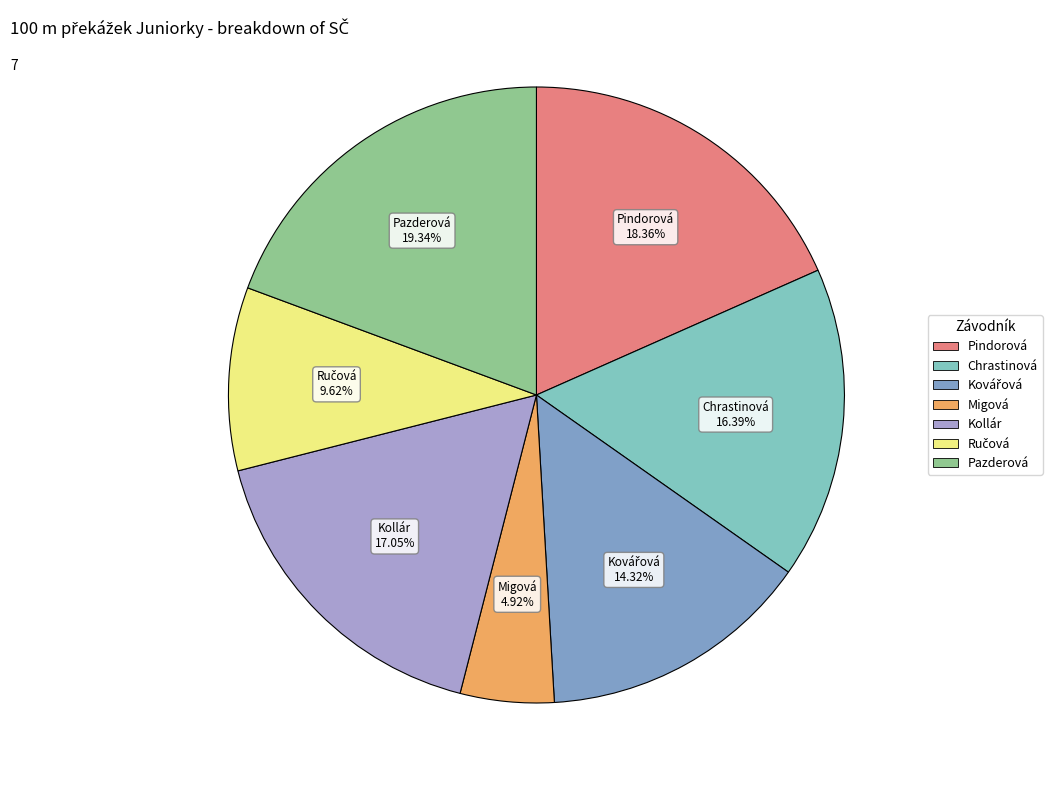

Does any single category account for the majority?

No